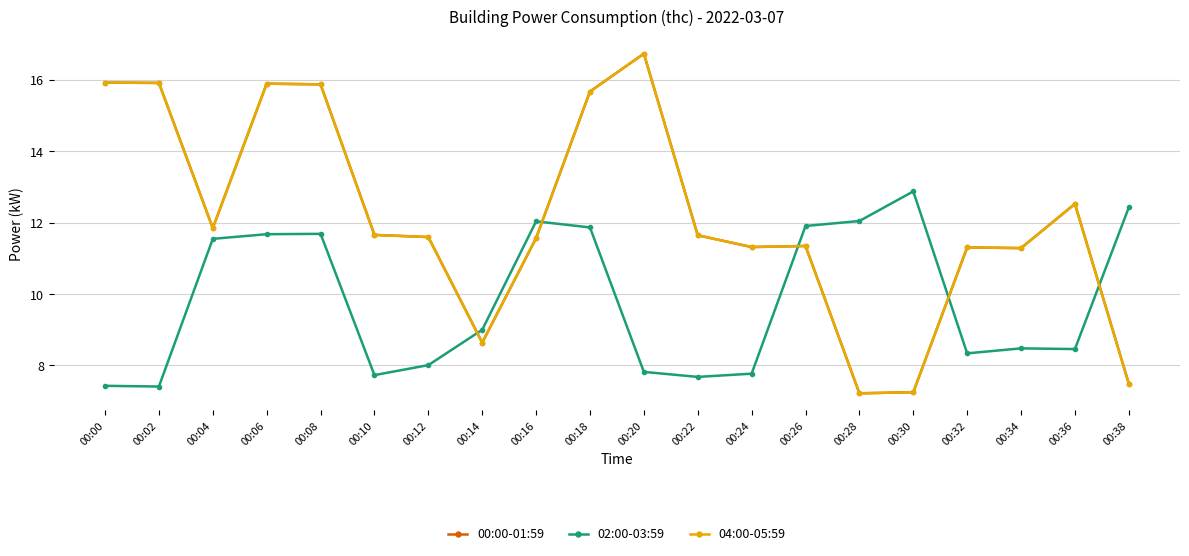

The value of 04:00-05:59 at 00:26 is 15.5. True or false?

False